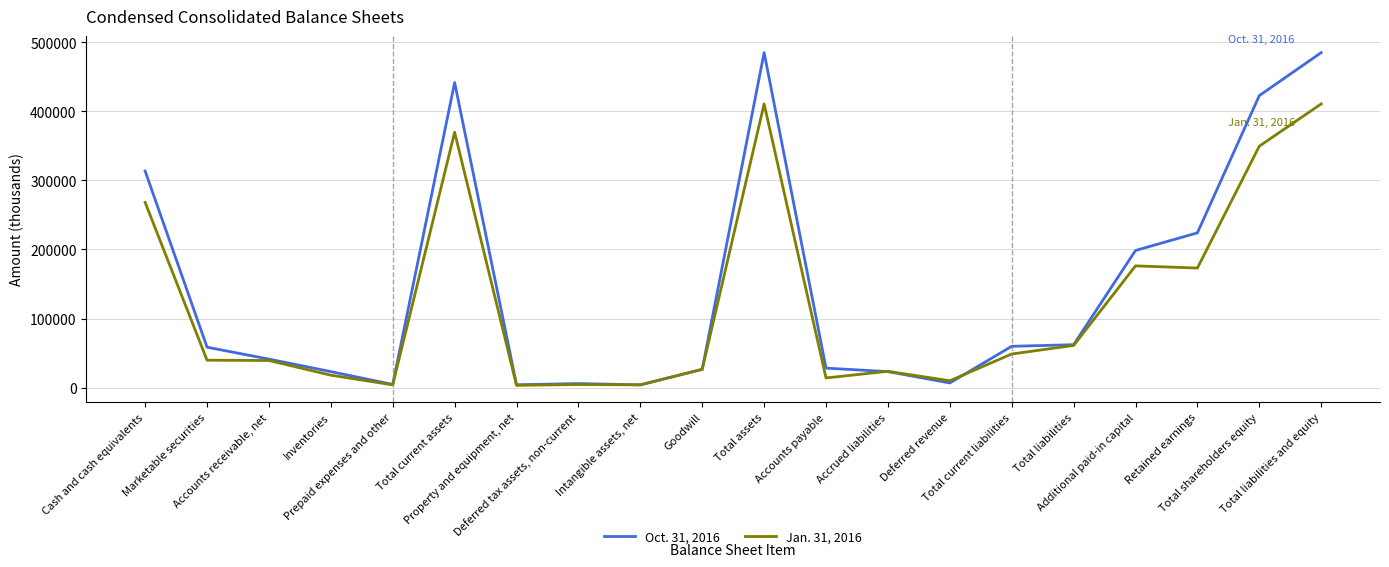

Which series has the widest spread of values?

Oct. 31, 2016